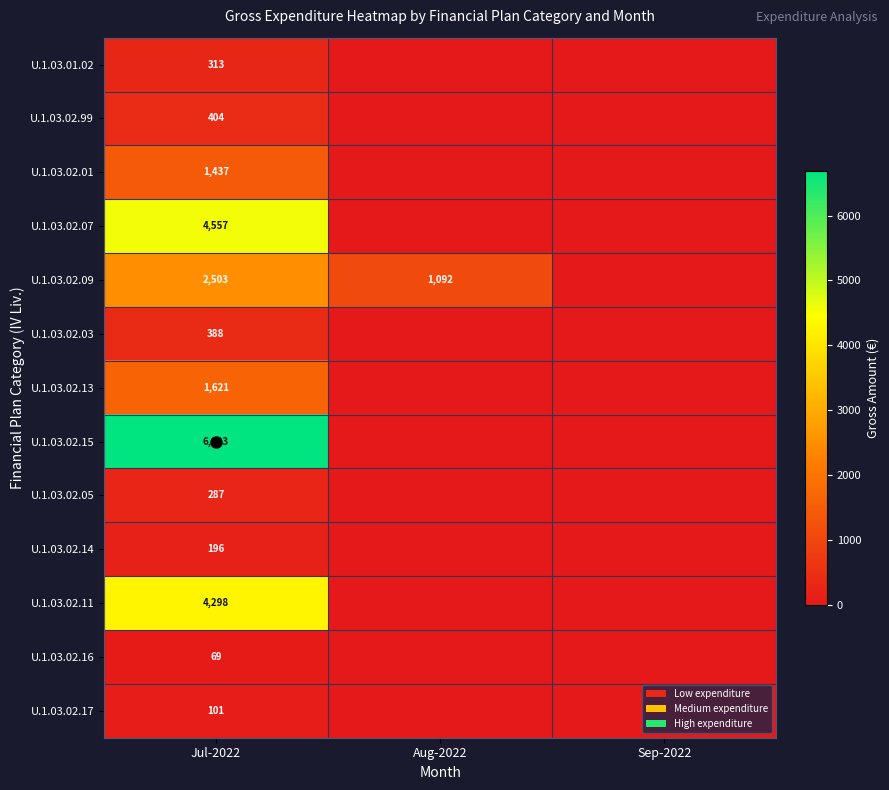

At Jul-2022, list the series in order from smallest to largest.

U.1.03.02.16, U.1.03.02.17, U.1.03.02.14, U.1.03.02.05, U.1.03.01.02, U.1.03.02.03, U.1.03.02.99, U.1.03.02.01, U.1.03.02.13, U.1.03.02.09, U.1.03.02.11, U.1.03.02.07, U.1.03.02.15